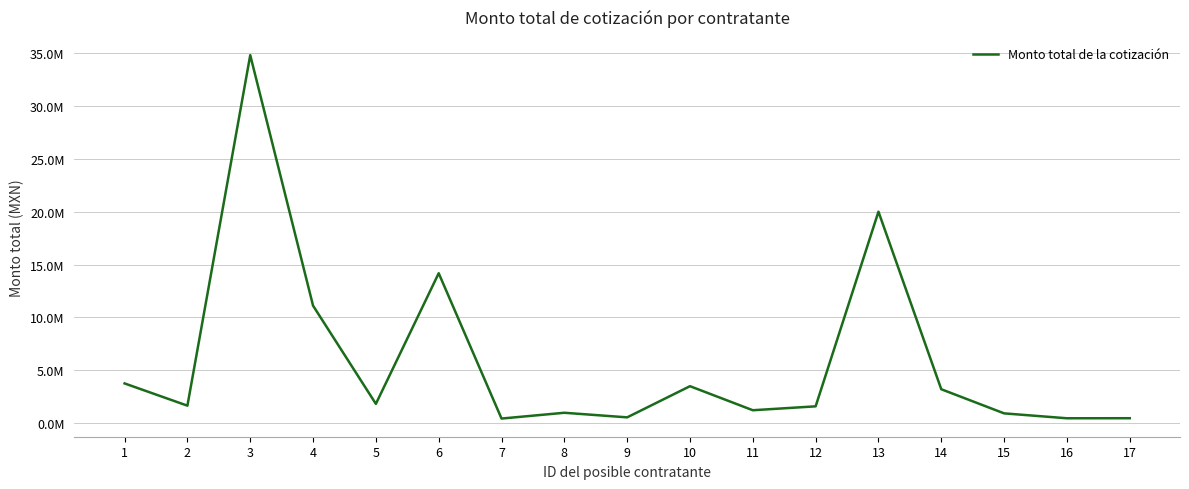

True or false: the data has more than 2 interior local peaks.

True